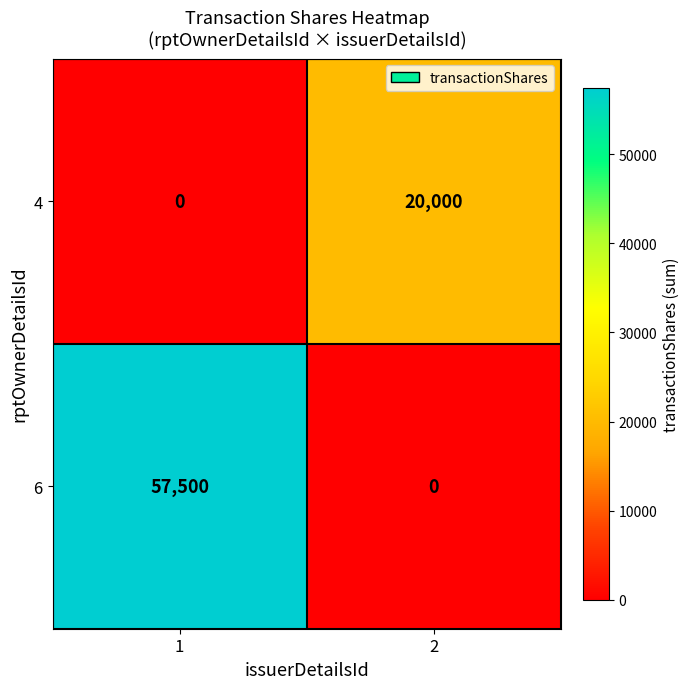

Which category has the highest value across all series?

1